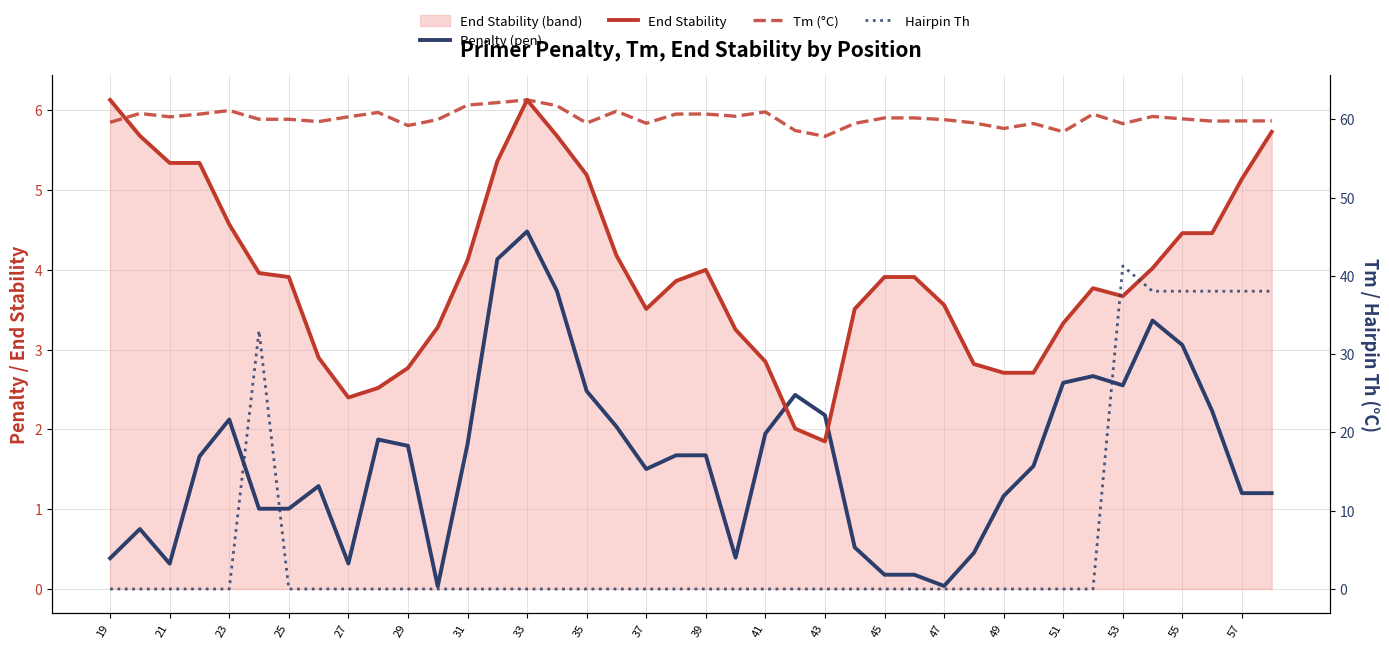

Which series ends up on top after the final intersection of Hairpin Th and Penalty (pen)?

Hairpin Th